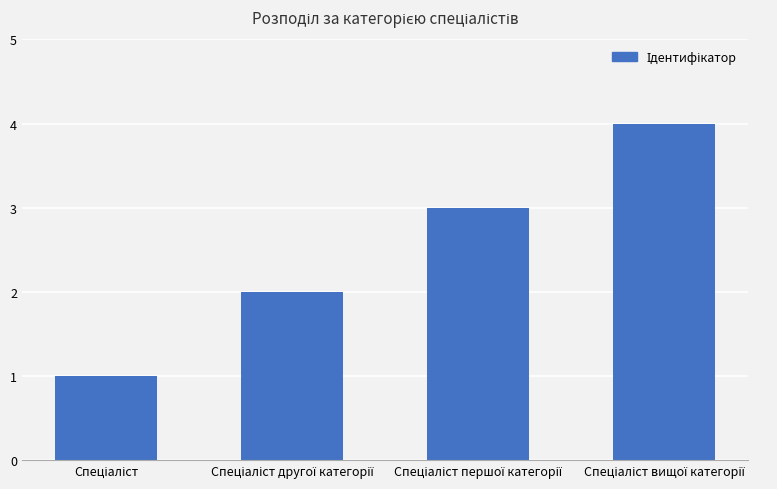

What is the sum of all values?

10